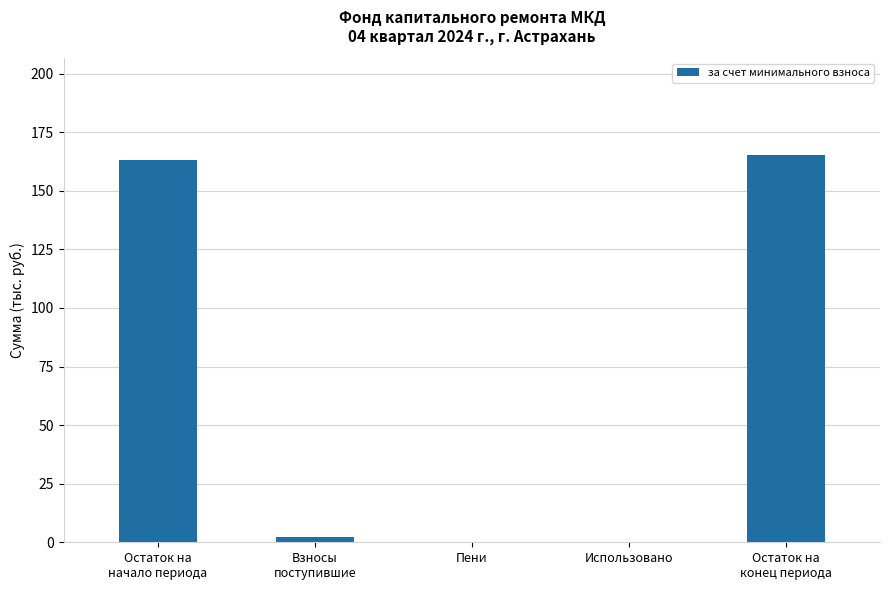

Are the bars horizontal?

No